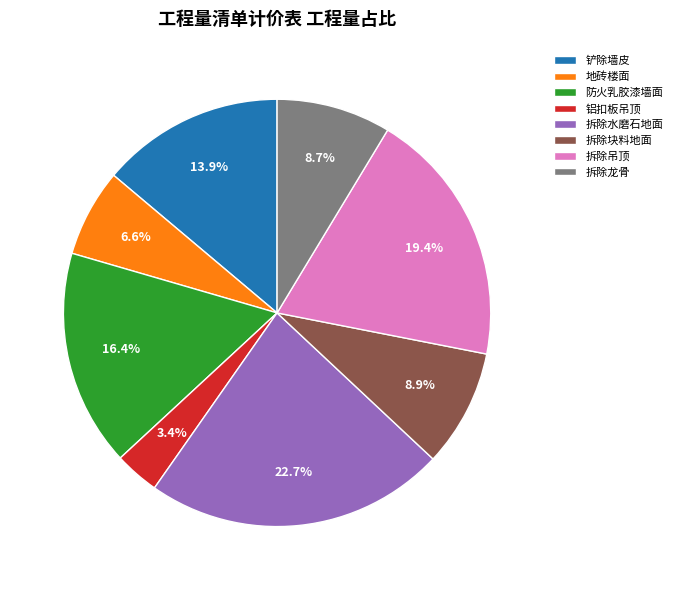

To the nearest percent, what is the difference between the 铝扣板吊顶 and 拆除龙骨 slice percentages?

5%